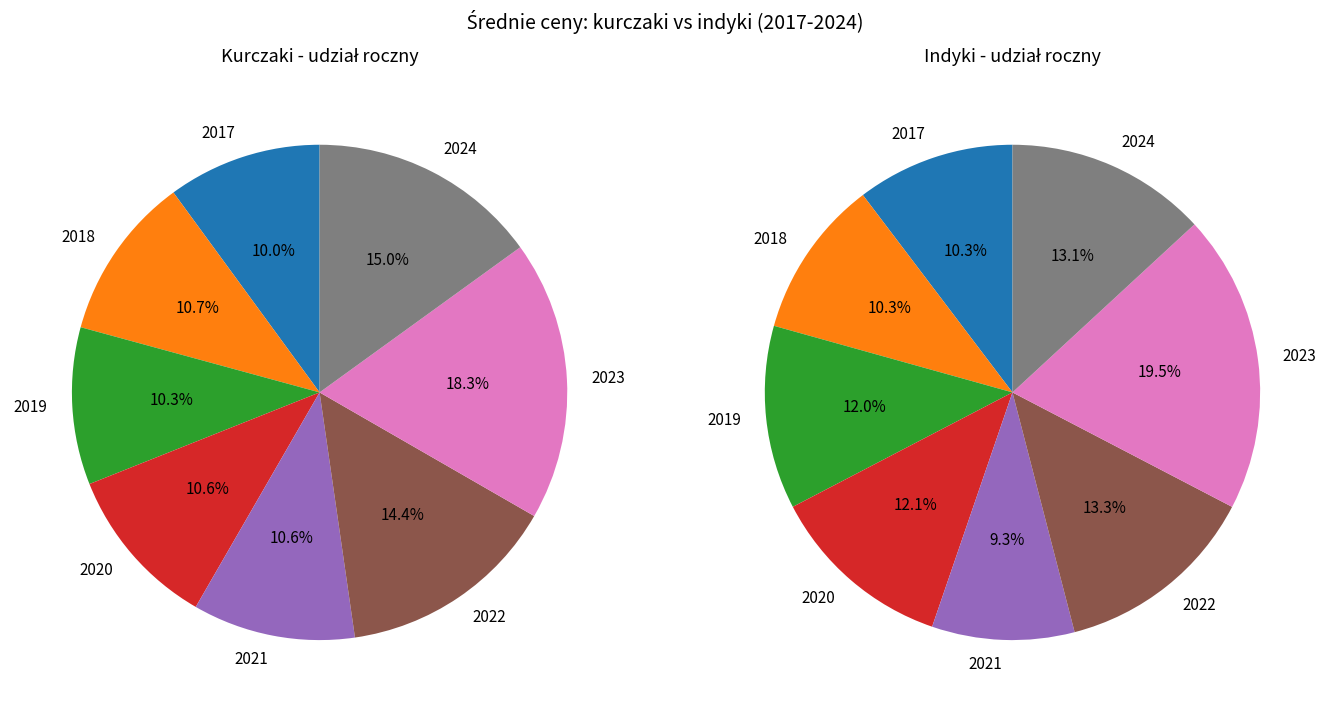

Is it true that 2020 is 11% of the pie?

True